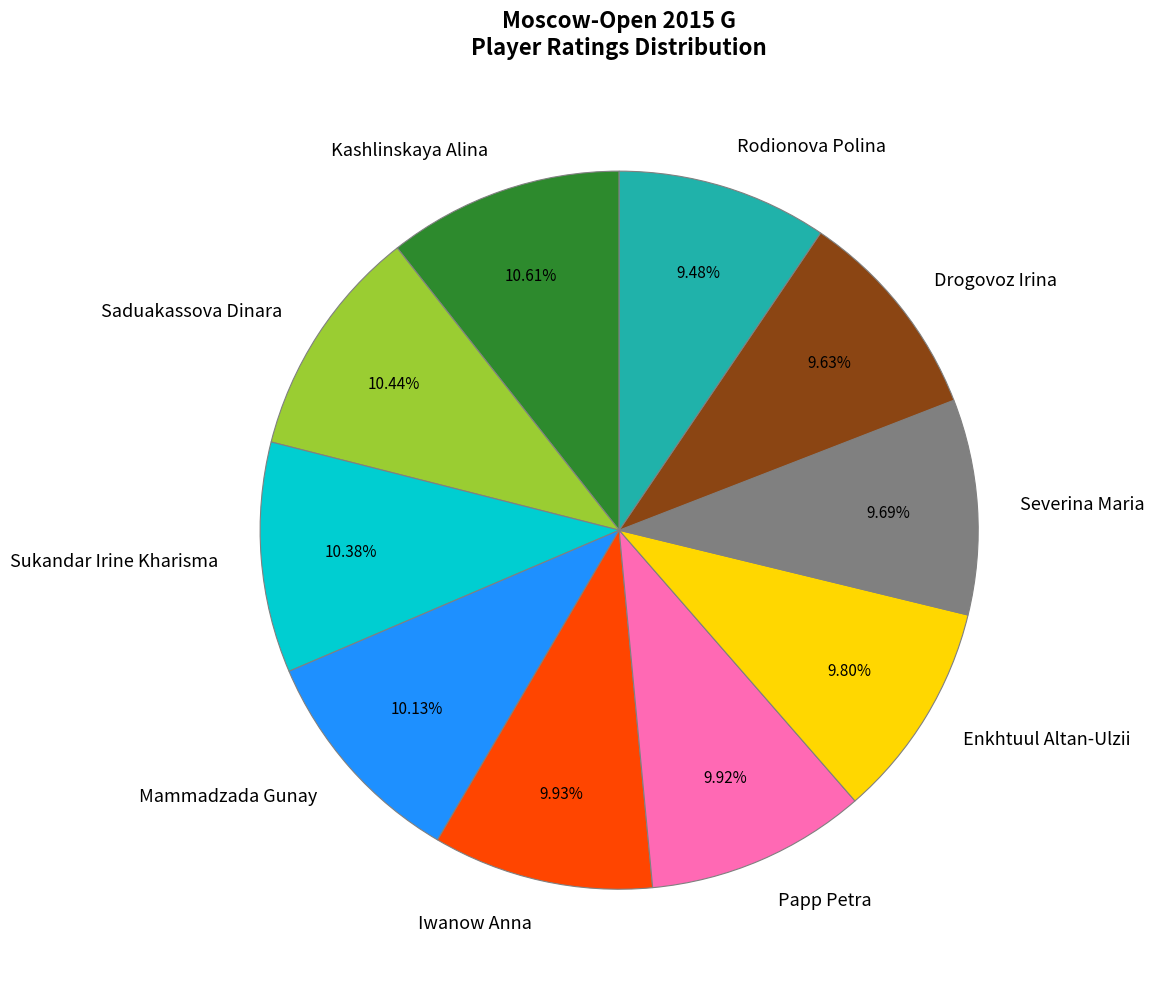

How many segments does this pie chart have?

10